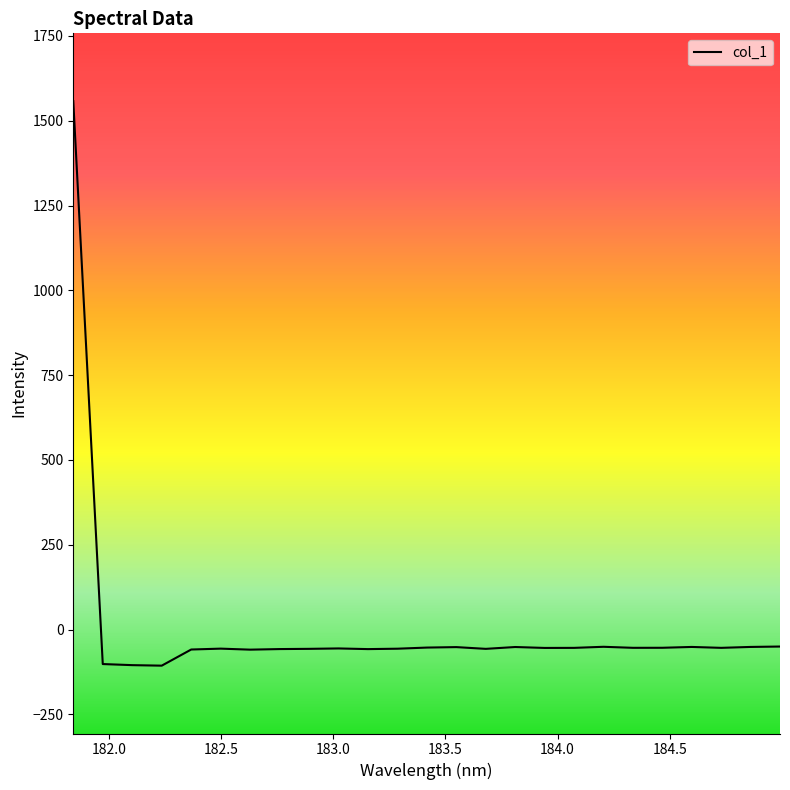

What is the difference between the maximum and minimum values?

1664.0